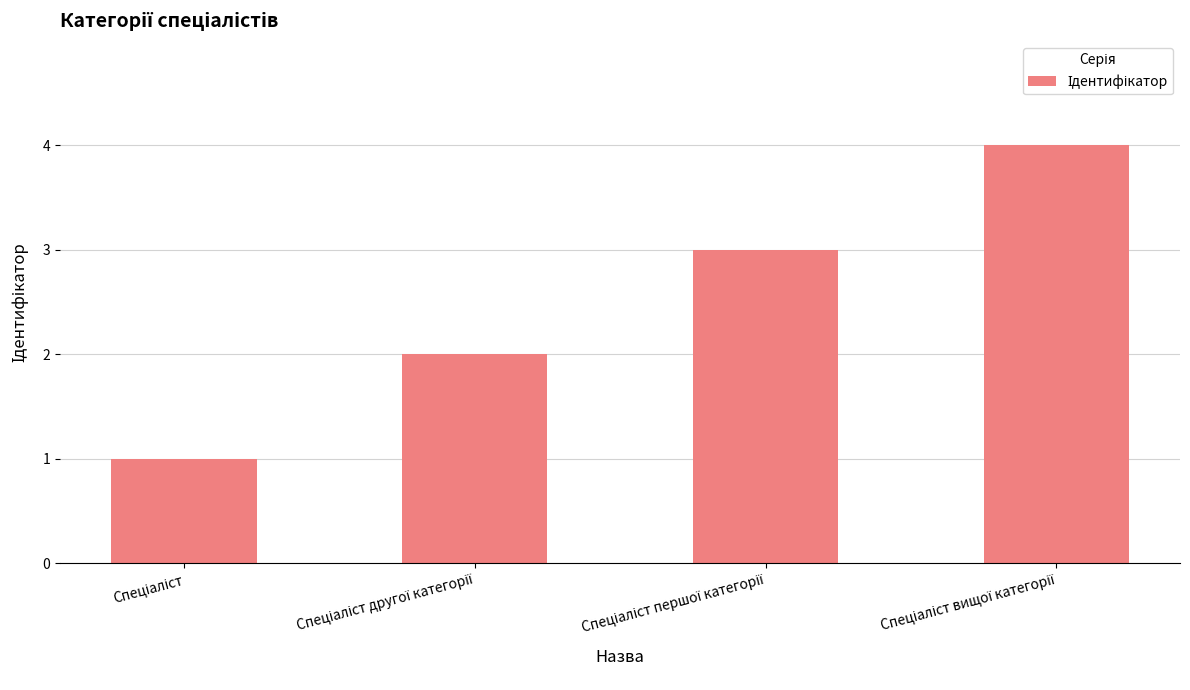

What is the smallest value displayed?

1